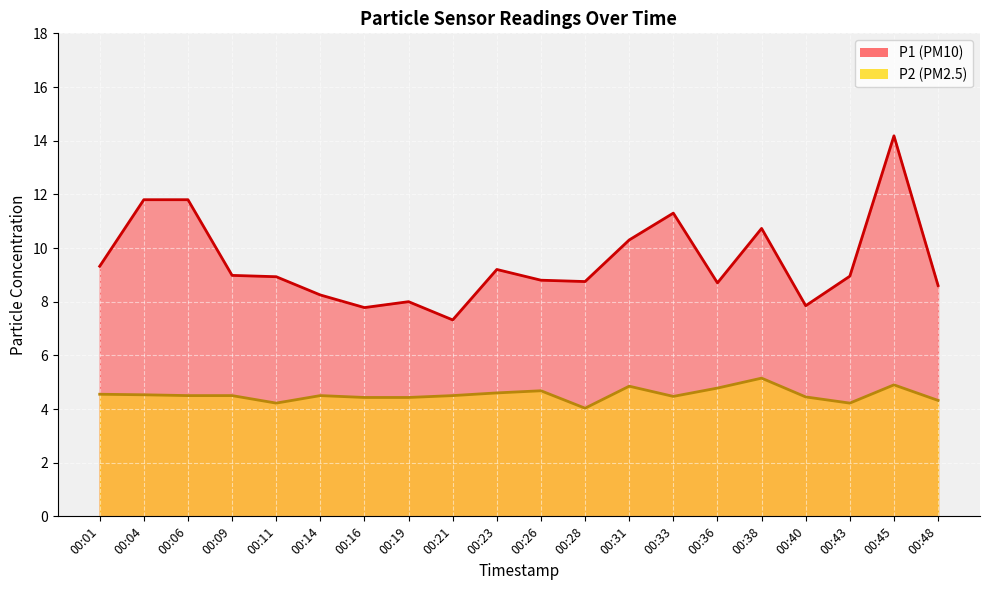

What is the minimum value shown in the chart?

4.0